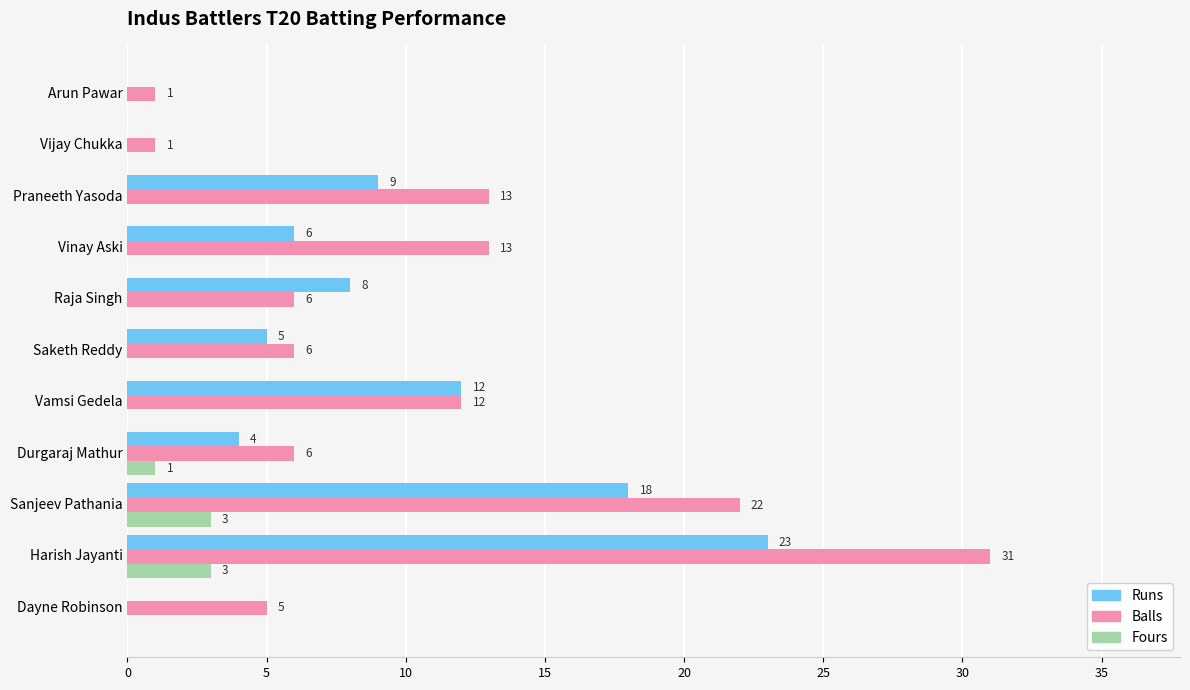

Is the value of Runs at Vinay Aski greater than the value of Fours at Harish Jayanti?

Yes